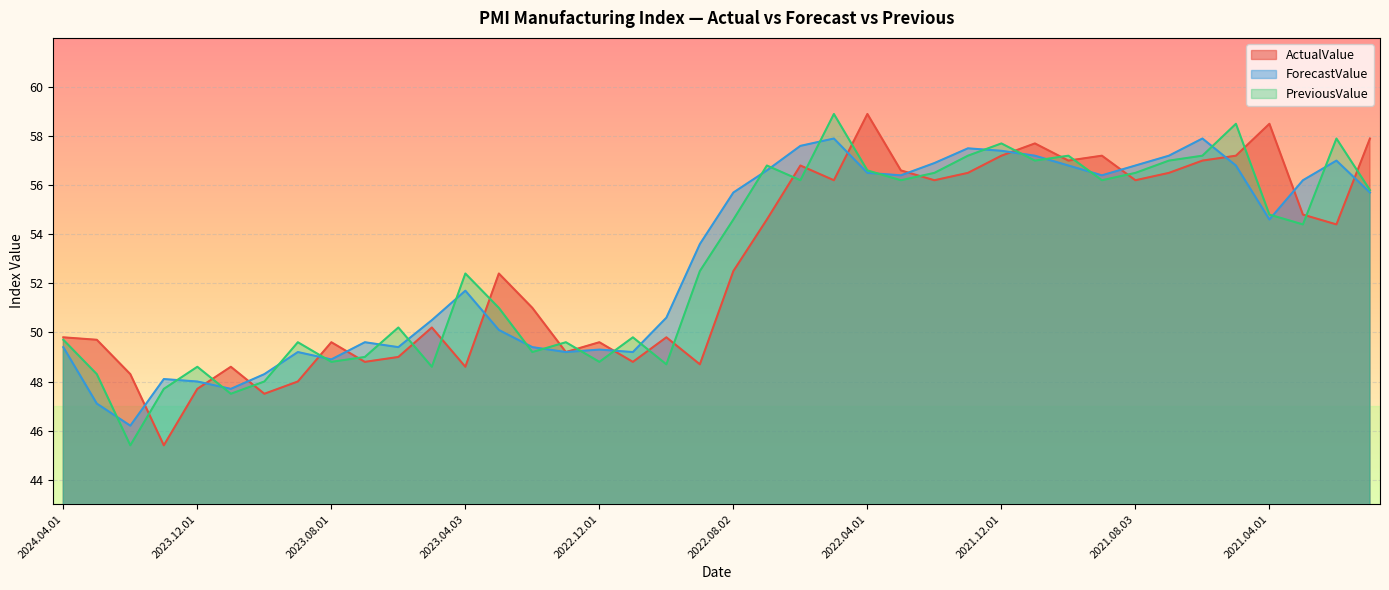

How many intersections are there between PreviousValue and ActualValue?

24